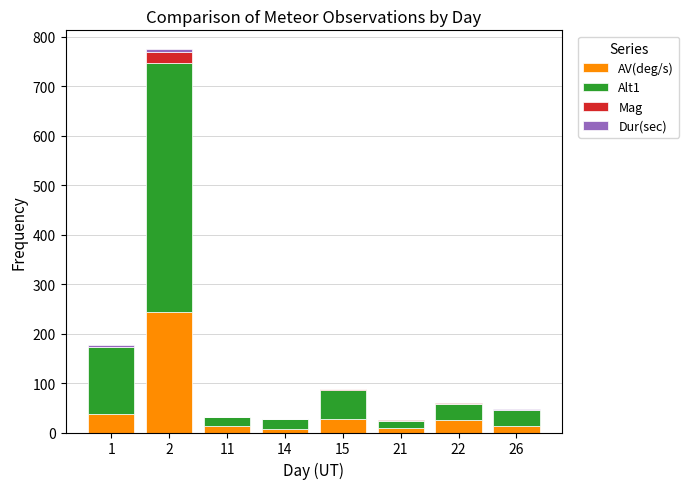

How many data points does each series have?

8